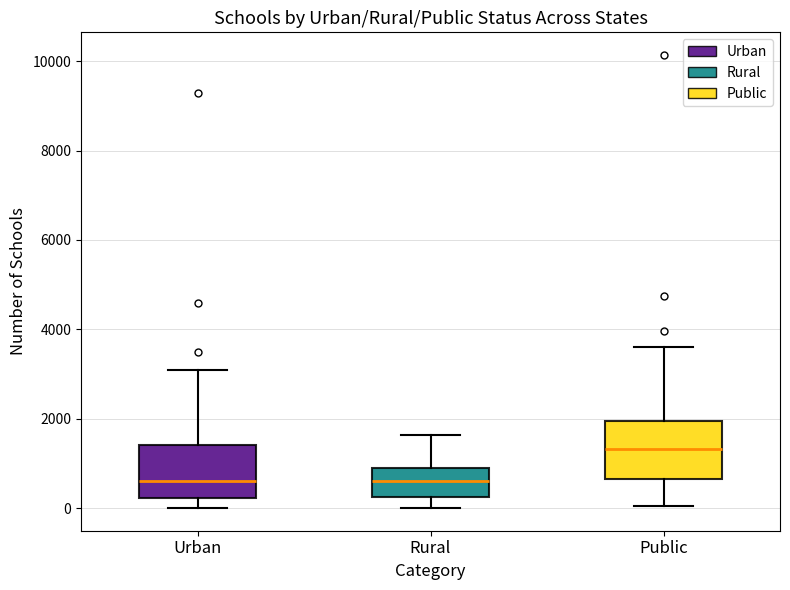

Reading left to right, transcribe this box plot: for each box, give where its median line is, the range the box spans, and where its two whiskers end, as read against the y-axis. The values are not printed on the chart, so give them approximately, as read against the axis.

Urban: median 600, box 200 to 1400, whiskers 0 to 3000
Rural: median 600, box 200 to 1000, whiskers 0 to 1600
Public: median 1400, box 600 to 2000, whiskers 0 to 3600